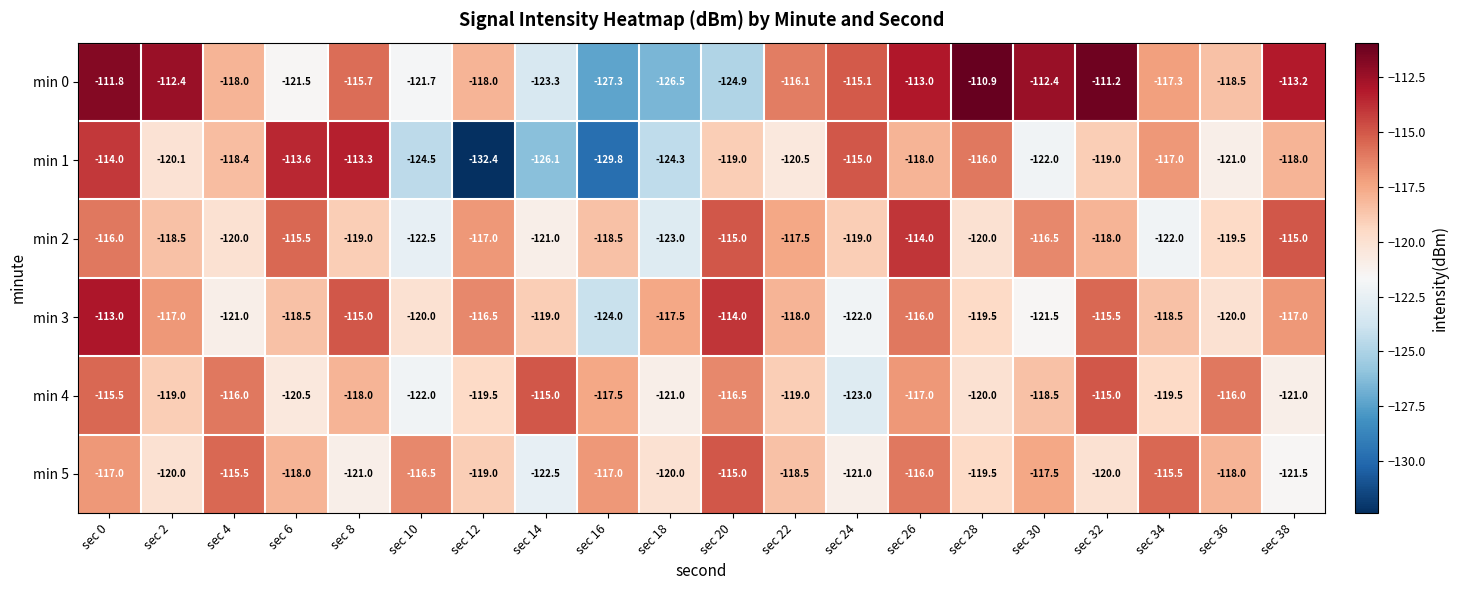

What is the smallest value displayed?

-132.4